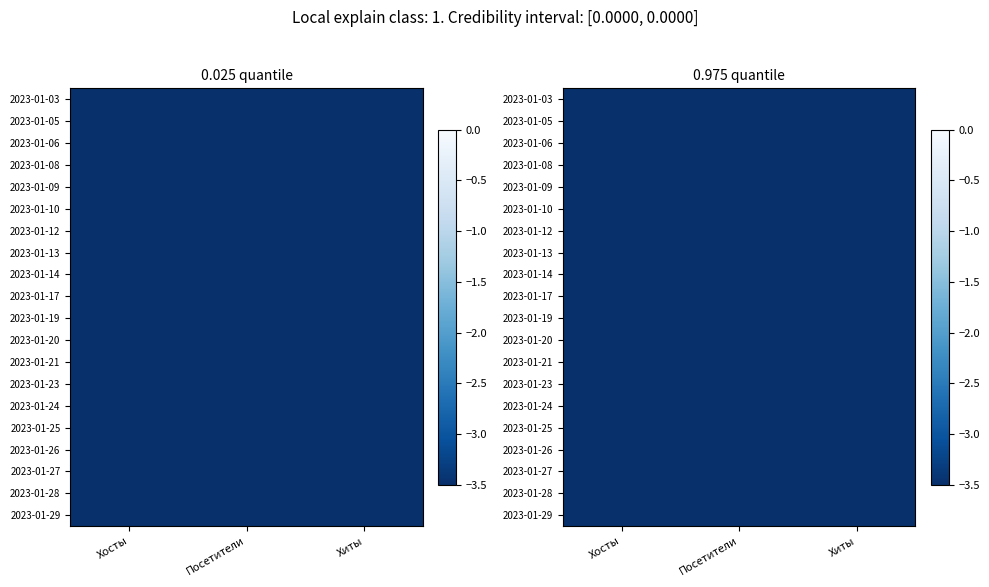

The 2023-01-03 series shows -7.0 at Посетители. True or false?

True